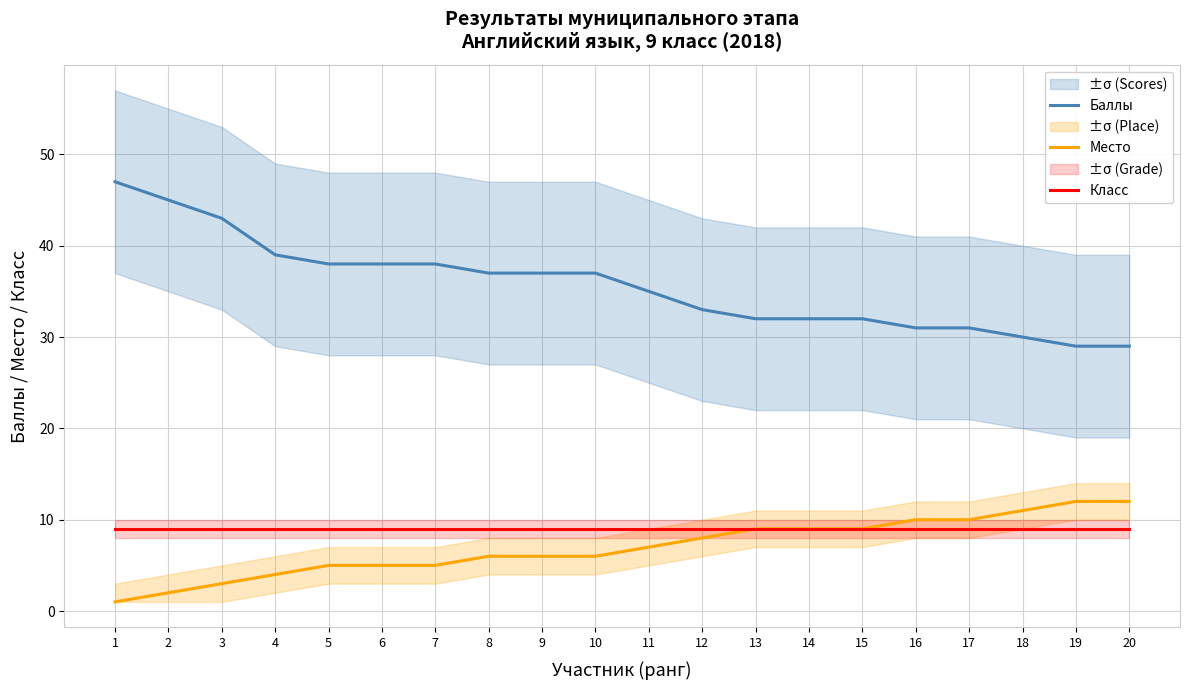

Which has a higher value, 18 or 3?

3